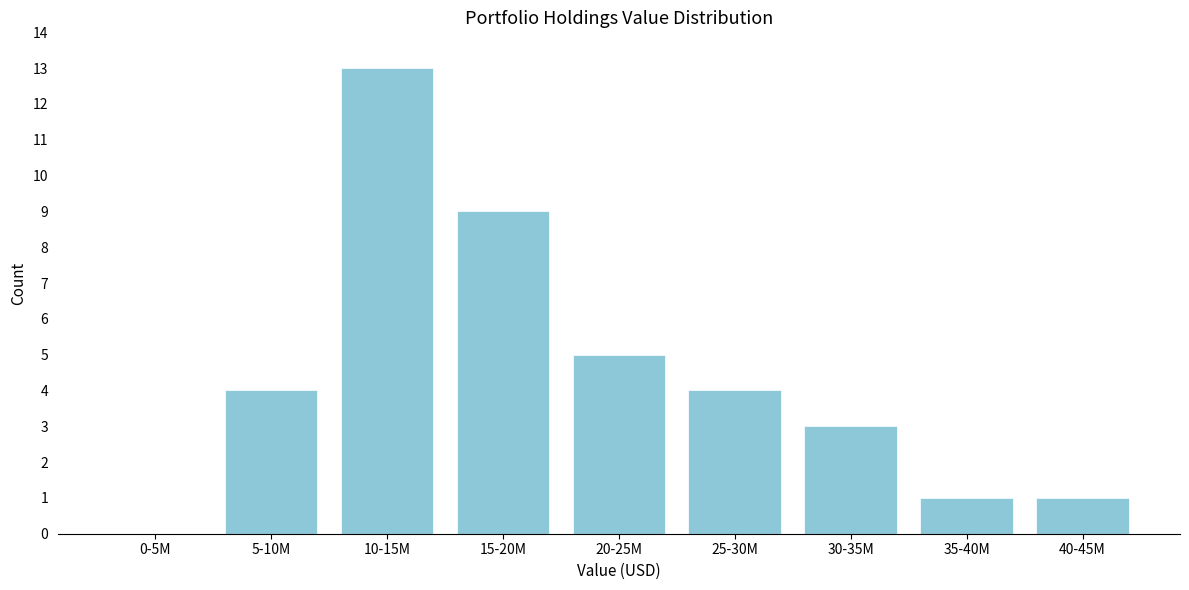

Reading left to right, extract all data points from this chart.

0-5M=0	5-10M=4	10-15M=13	15-20M=9	20-25M=5	25-30M=4	30-35M=3	35-40M=1	40-45M=1